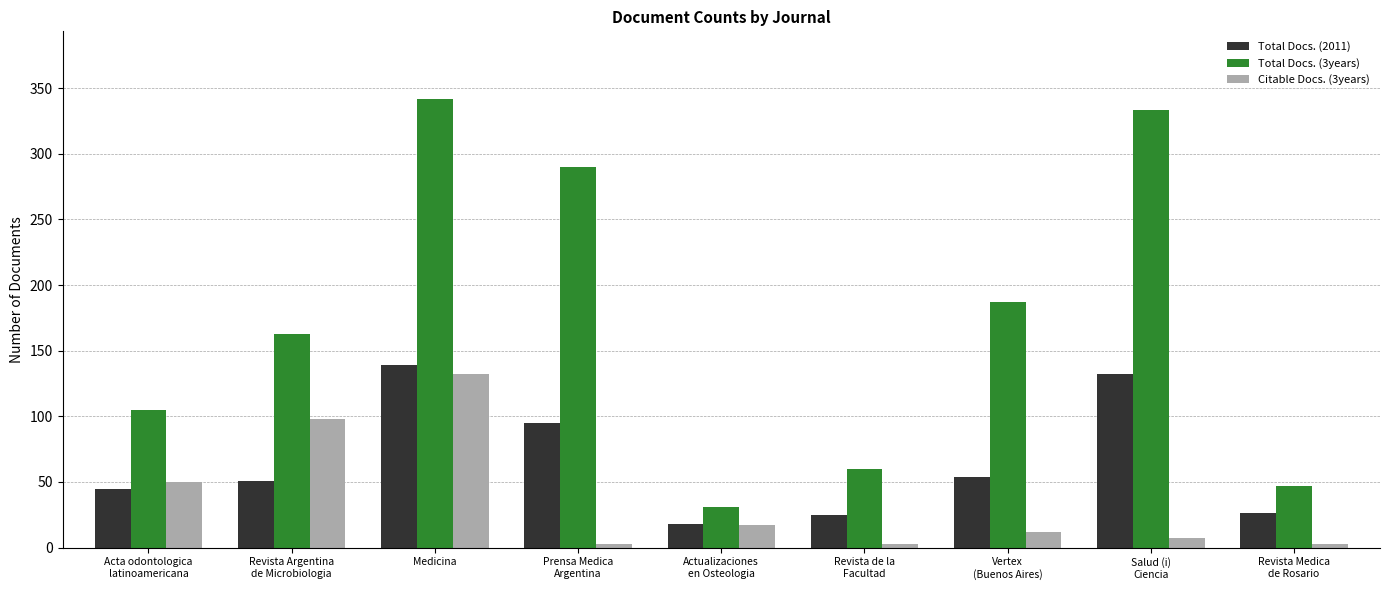

What is the average value of the Total Docs. (2011) series?

65